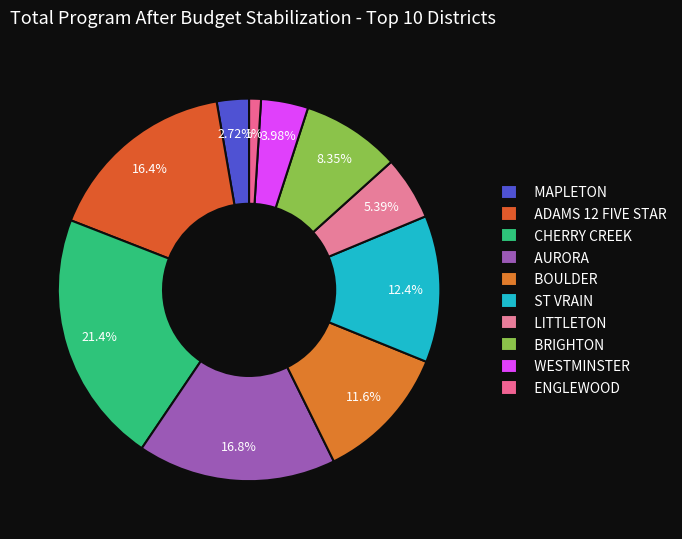

The BRIGHTON slice represents 20% of the pie. True or false?

False